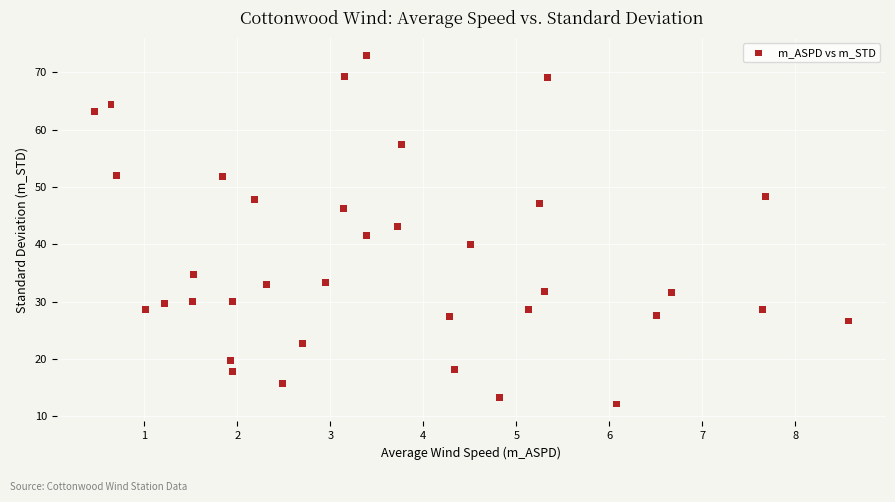

What is the range of Y values (max minus min)?

60.8